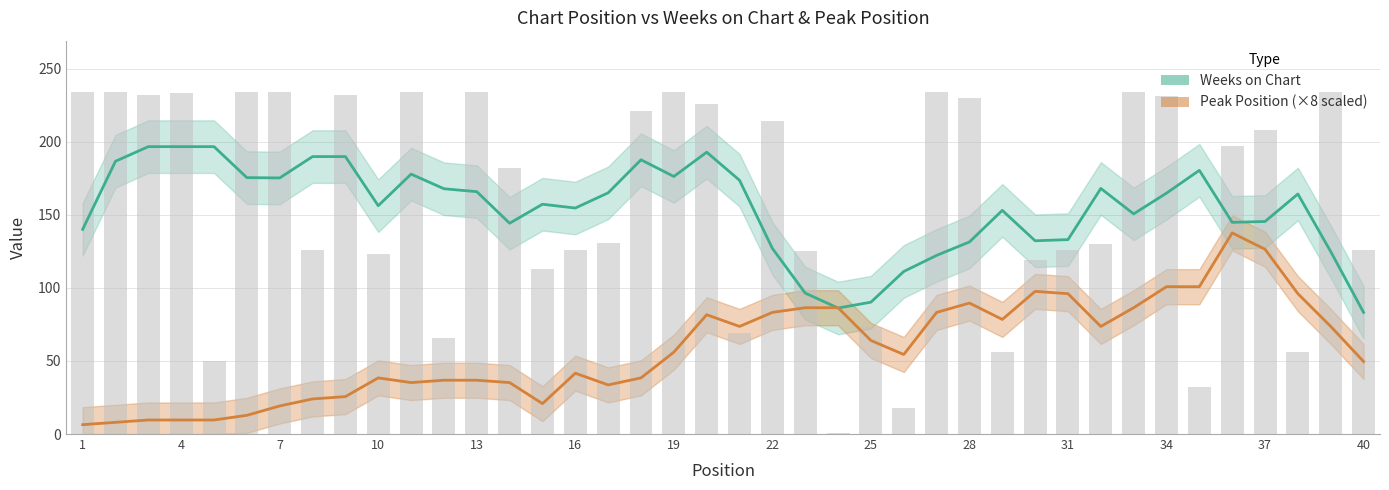

Which category has the lowest value across all series?

24